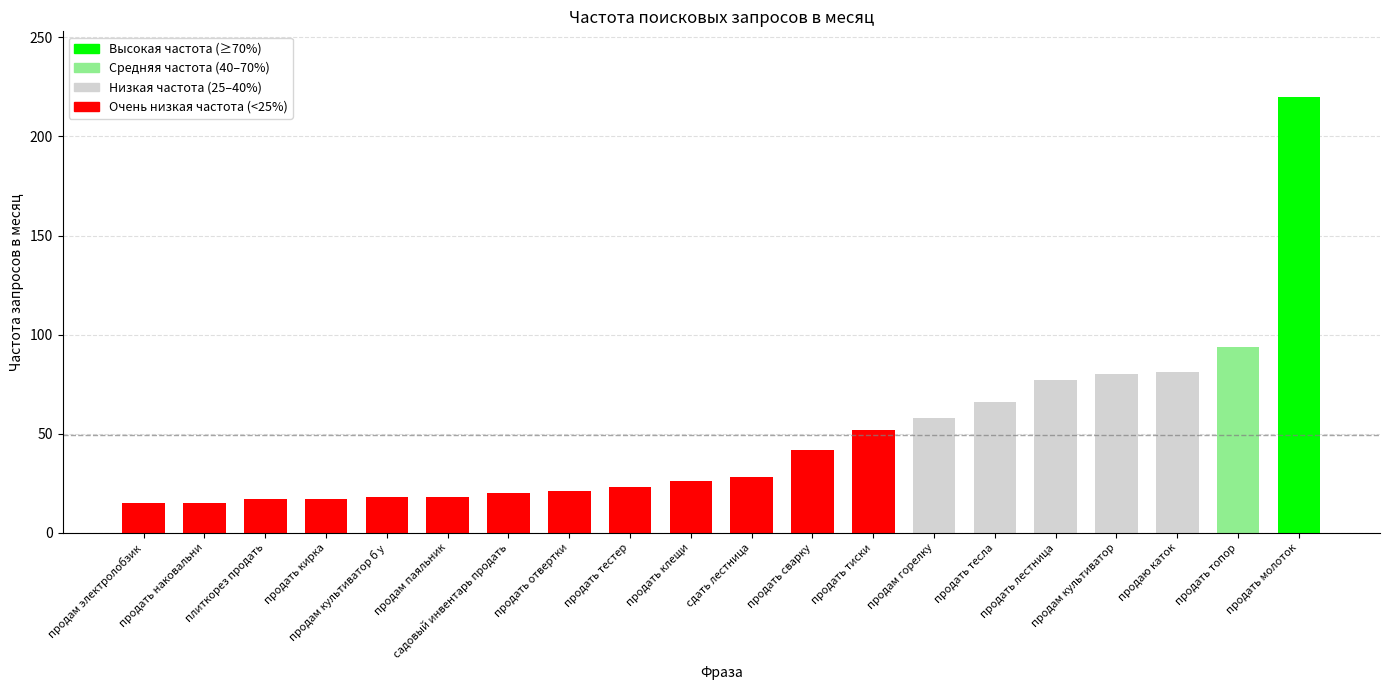

What is the sum of all values?

988